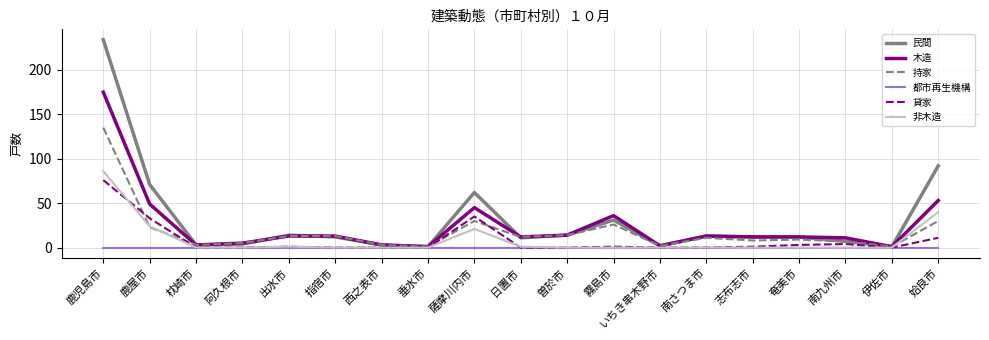

Which series has the widest spread of values?

民間